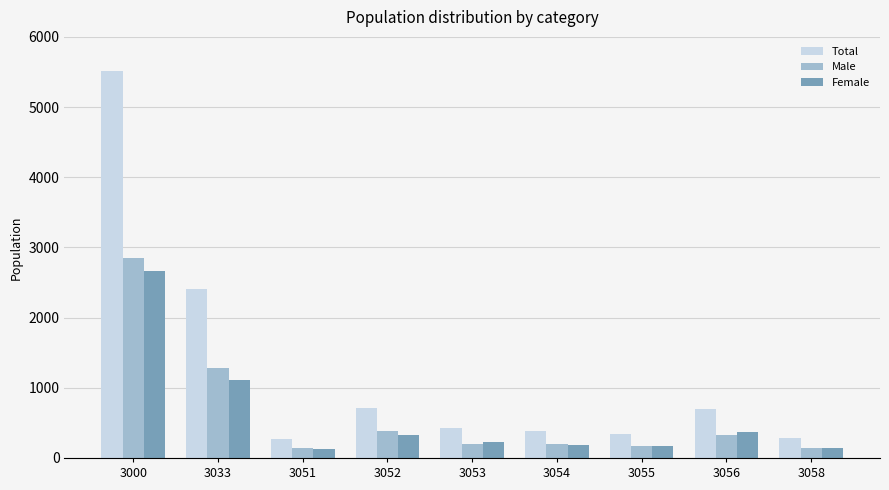

Where is Male nearest to the value 1498?

3033